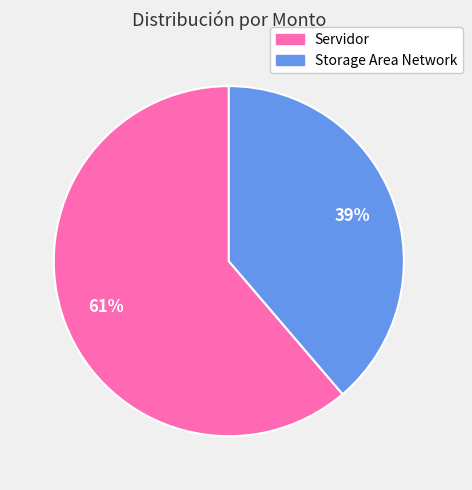

Which category has the biggest portion of the pie?

Servidor